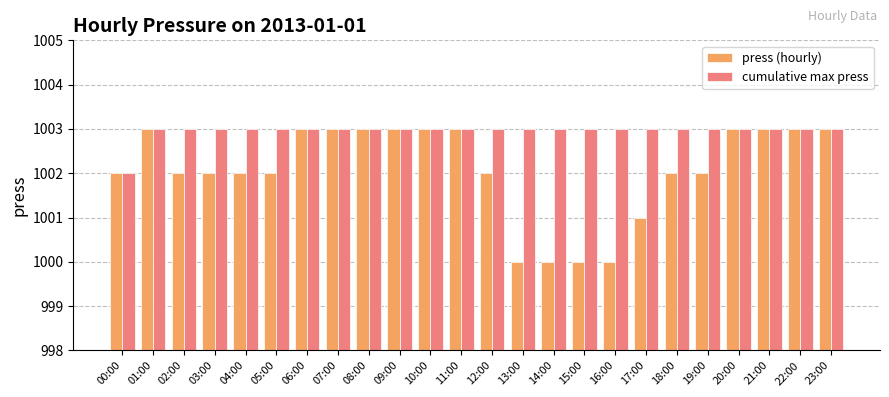

How many bars are there in total?

48